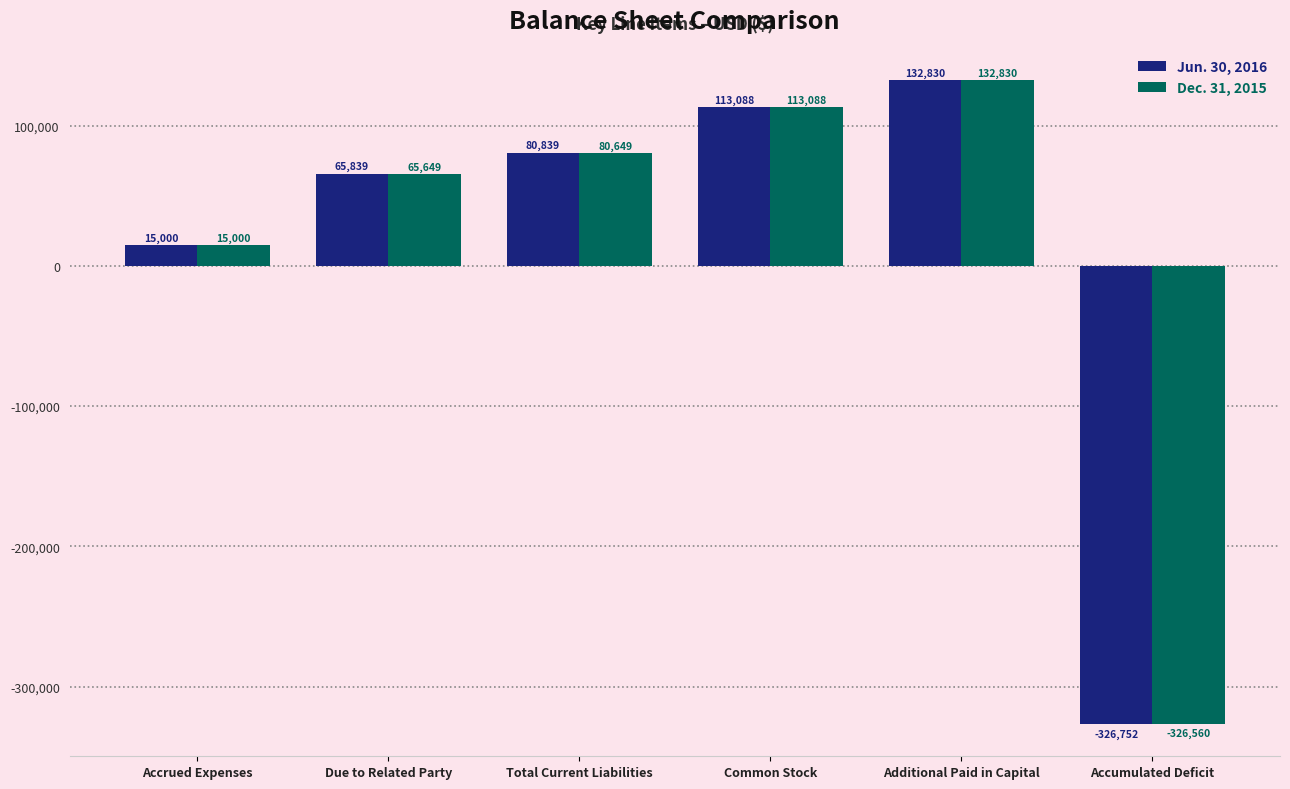

Reading right to left, extract all data points from this chart.

Jun. 30, 2016: -326752	132830	113088	80839	65839	15000
Dec. 31, 2015: -326560	132830	113088	80649	65649	15000